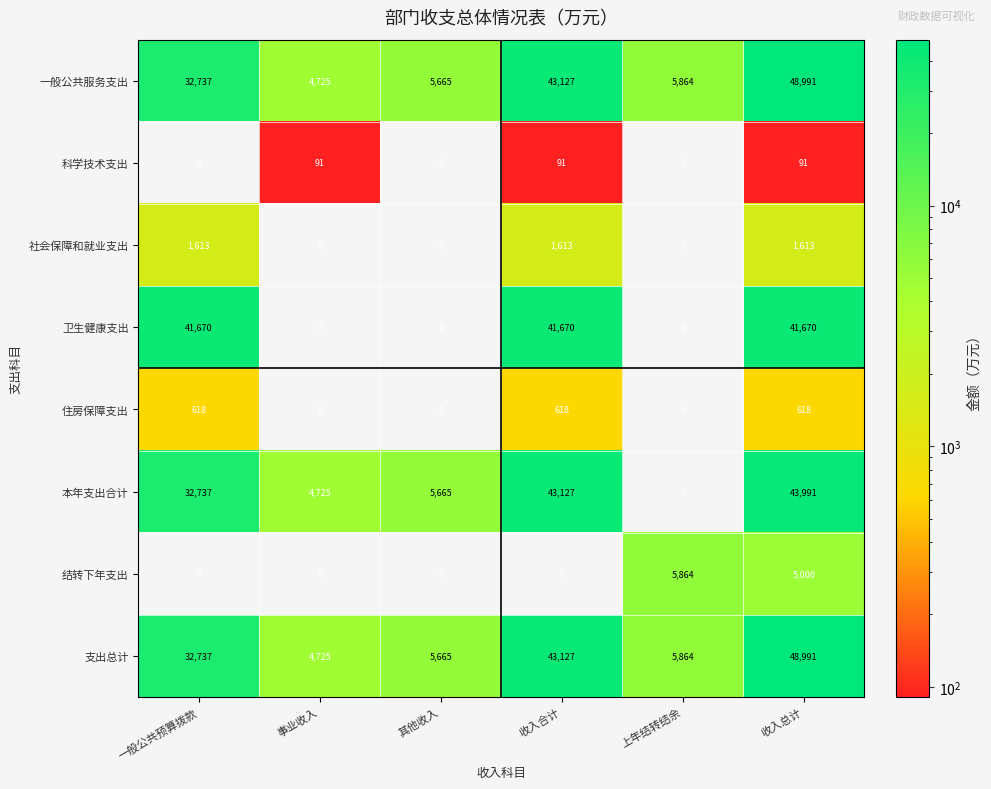

What is the total value across all series at 一般公共预算拨款?

142112